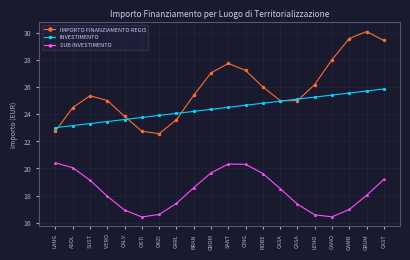

What is the greatest value displayed?

30.1